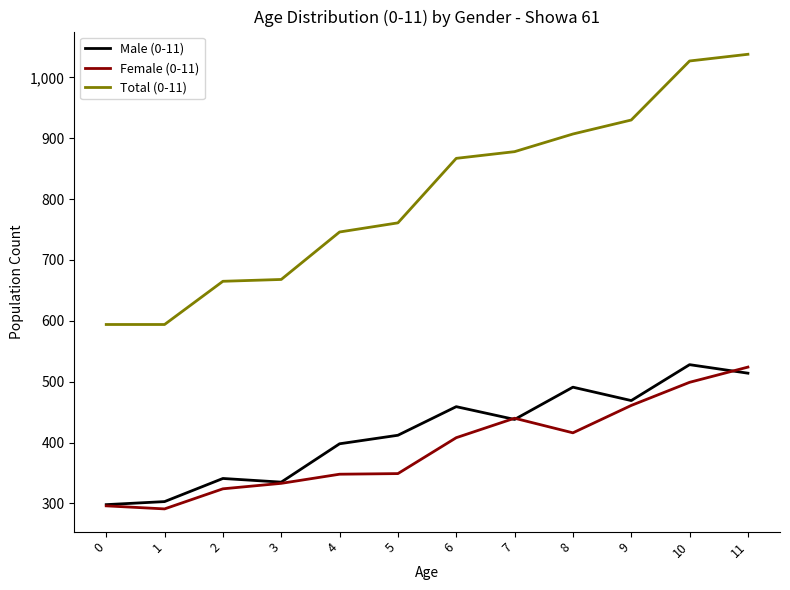

Which series has the widest spread of values?

Total (0-11)